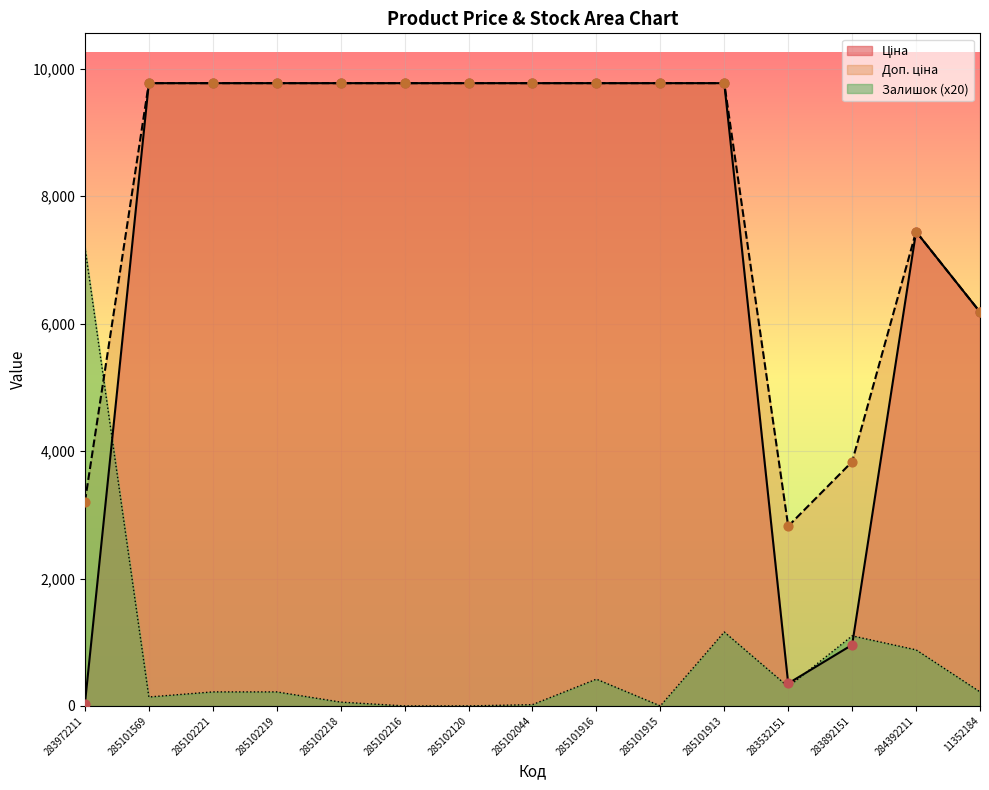

Which series has the largest total across all categories?

Доп. ціна